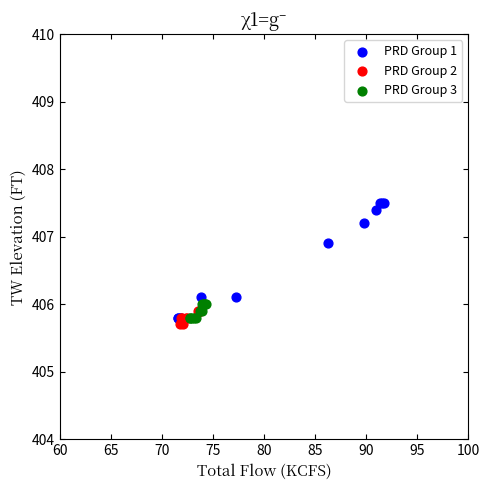

What are all the series names shown in the legend?

PRD Group 1, PRD Group 2, PRD Group 3